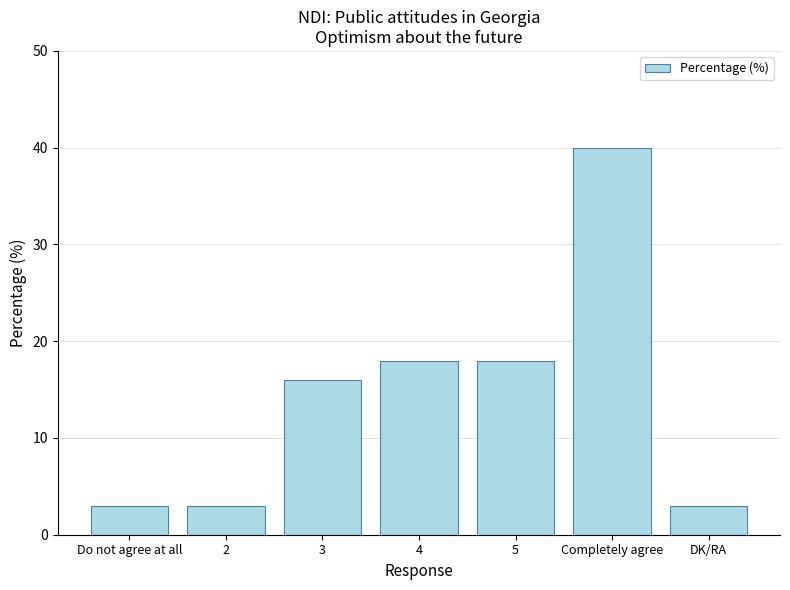

Approximately how many times larger is the value at DK/RA compared to 5?

0.2